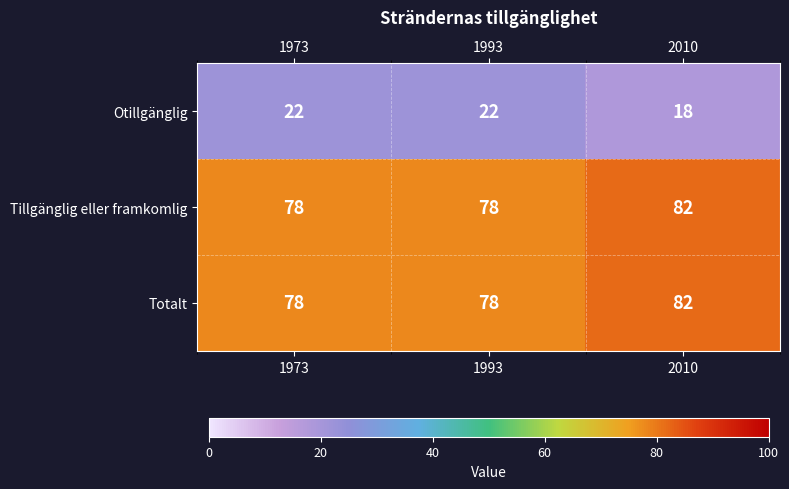

True or false: Otillgänglig has a value of 22 at 1993.

True